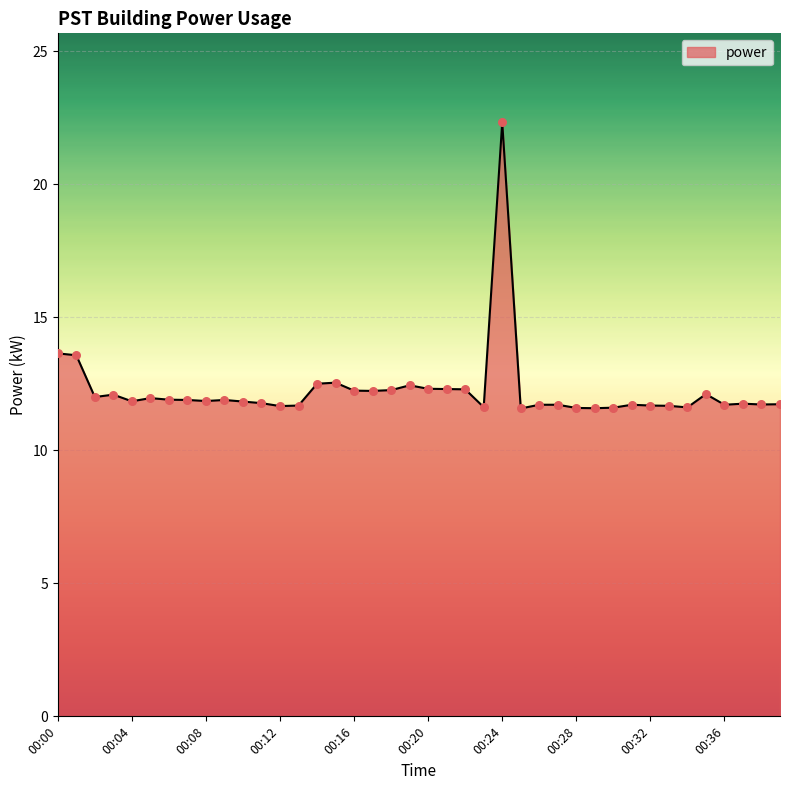

What is the smallest value displayed?

11.6